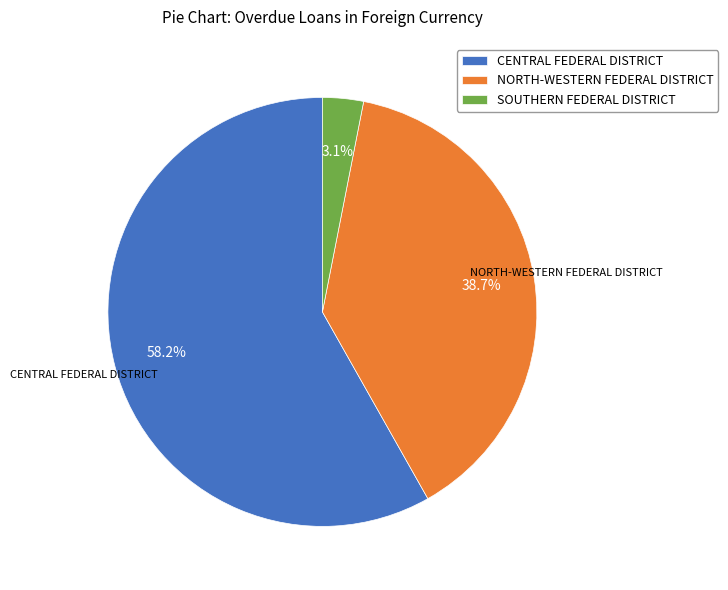

Which category accounts for the majority?

CENTRAL FEDERAL DISTRICT